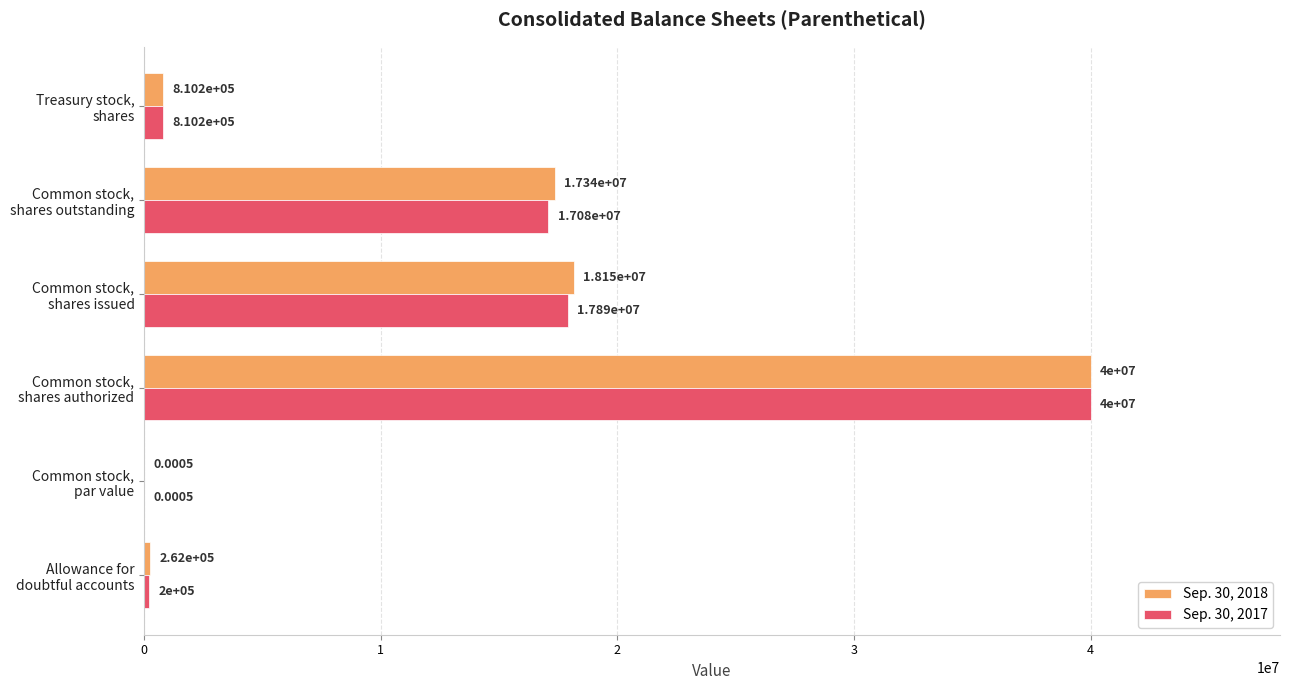

Which series has the largest total across all categories?

Sep. 30, 2018